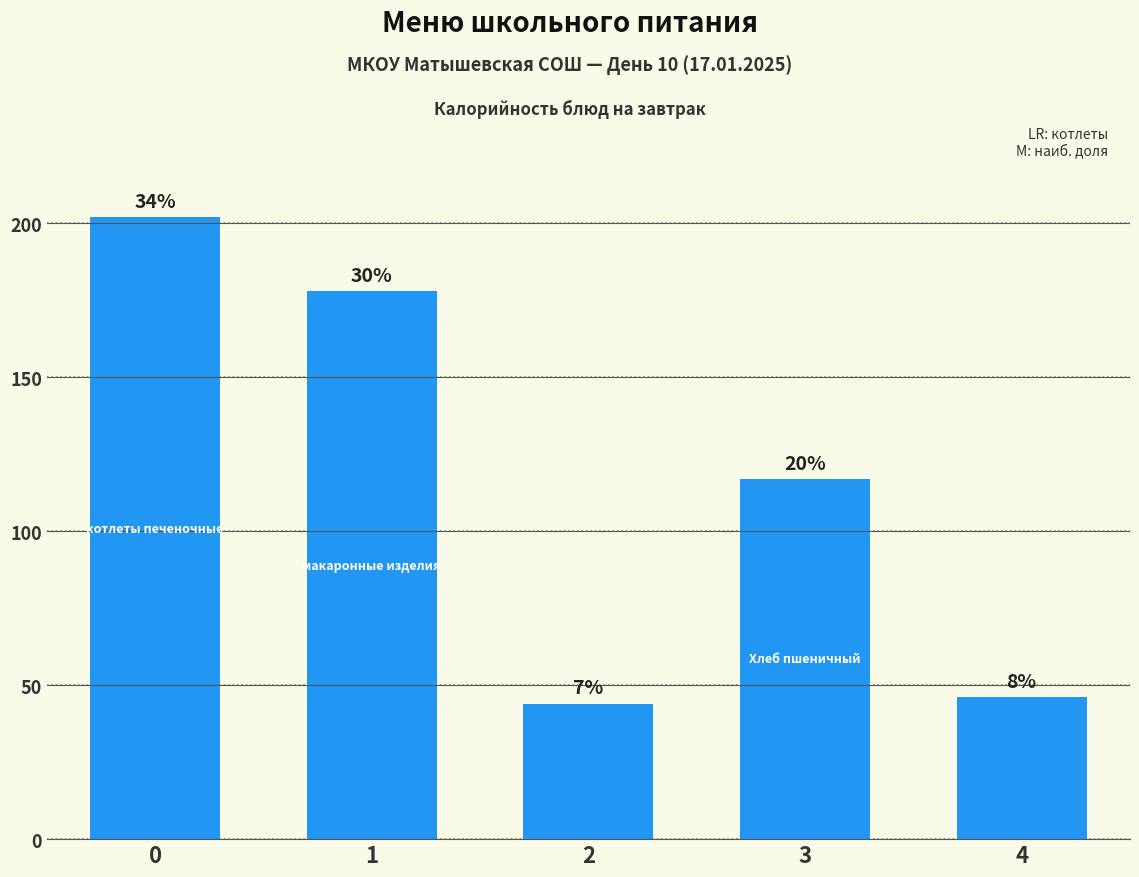

What is the difference between the values at 1 and 0?

24